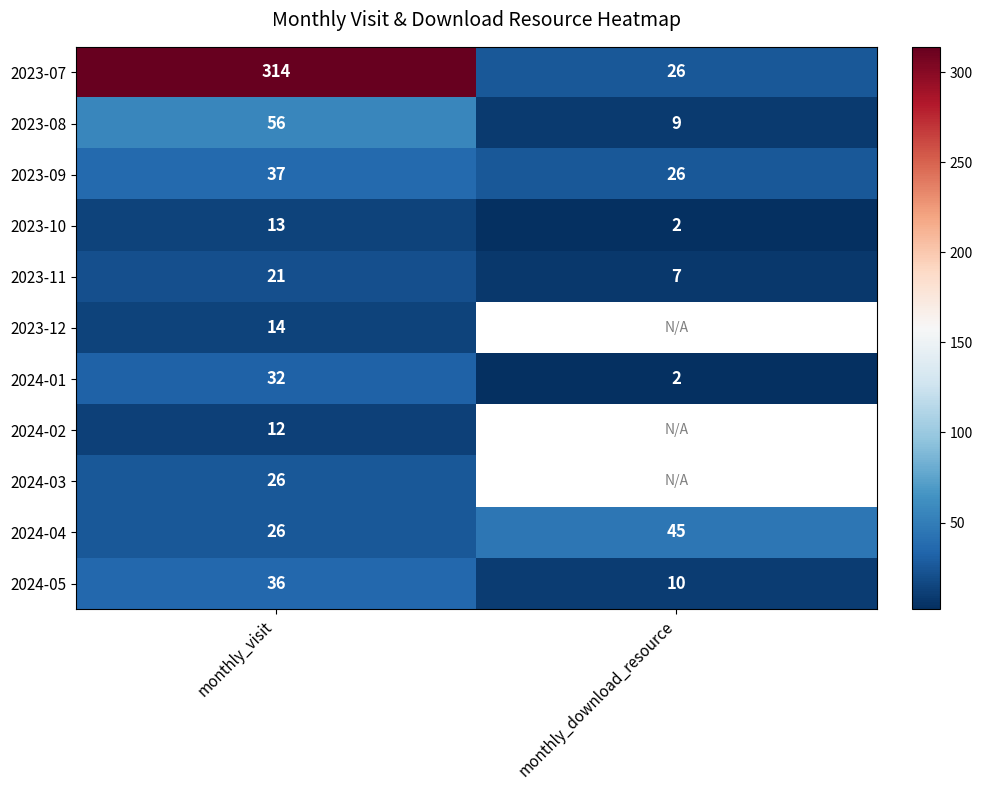

Is the value of 2024-04 at monthly_download_resource greater than the value of 2023-07 at monthly_visit?

No